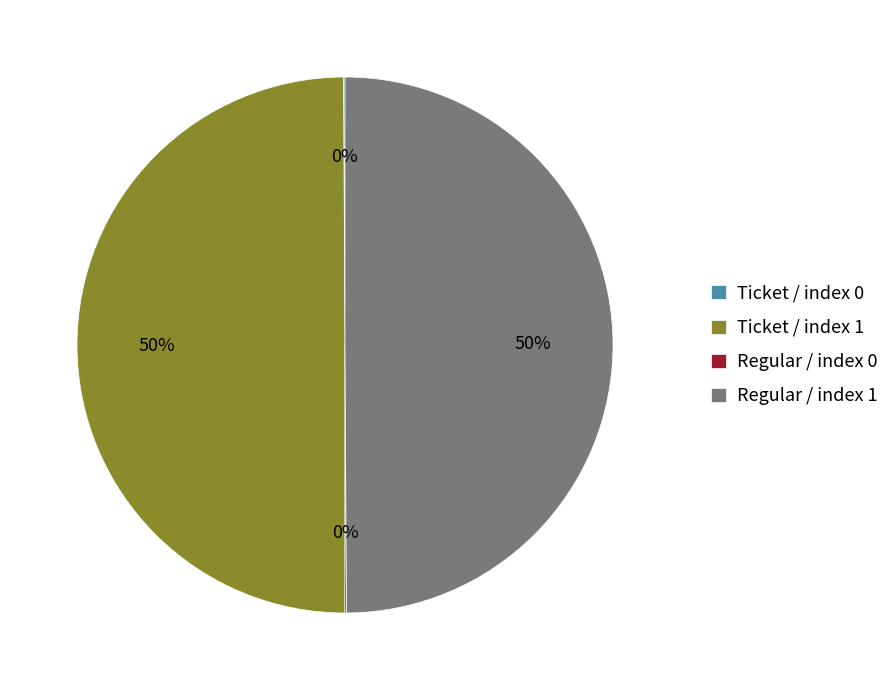

To the nearest percent, what is the average slice percentage?

25%